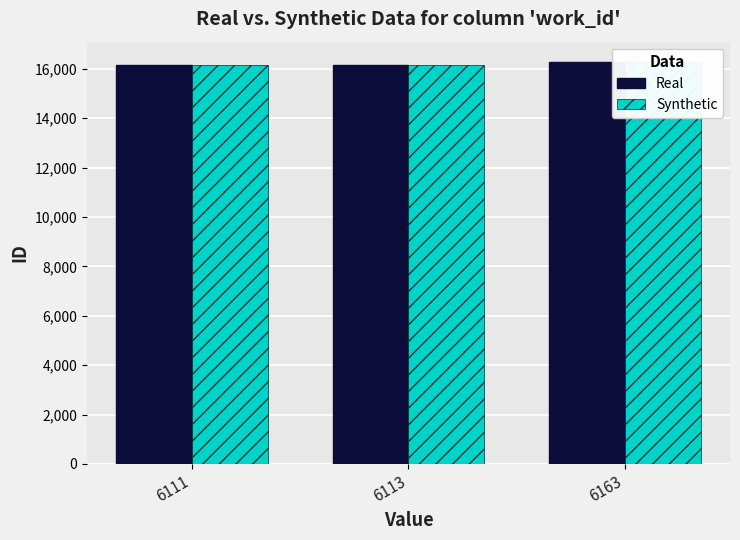

What is the average value of the Real series?

16194